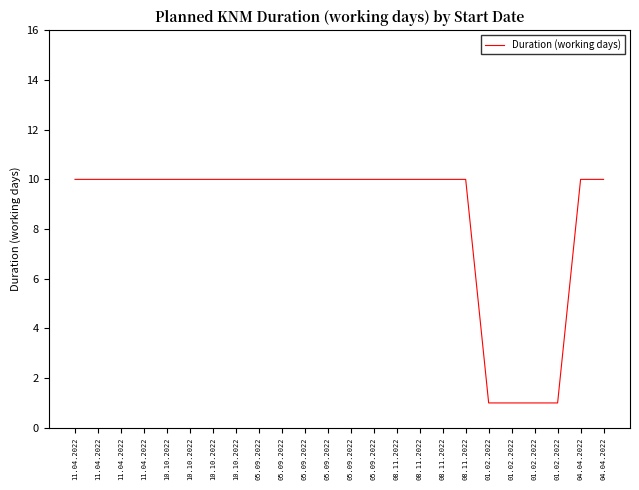

How many lines are shown in the chart?

1